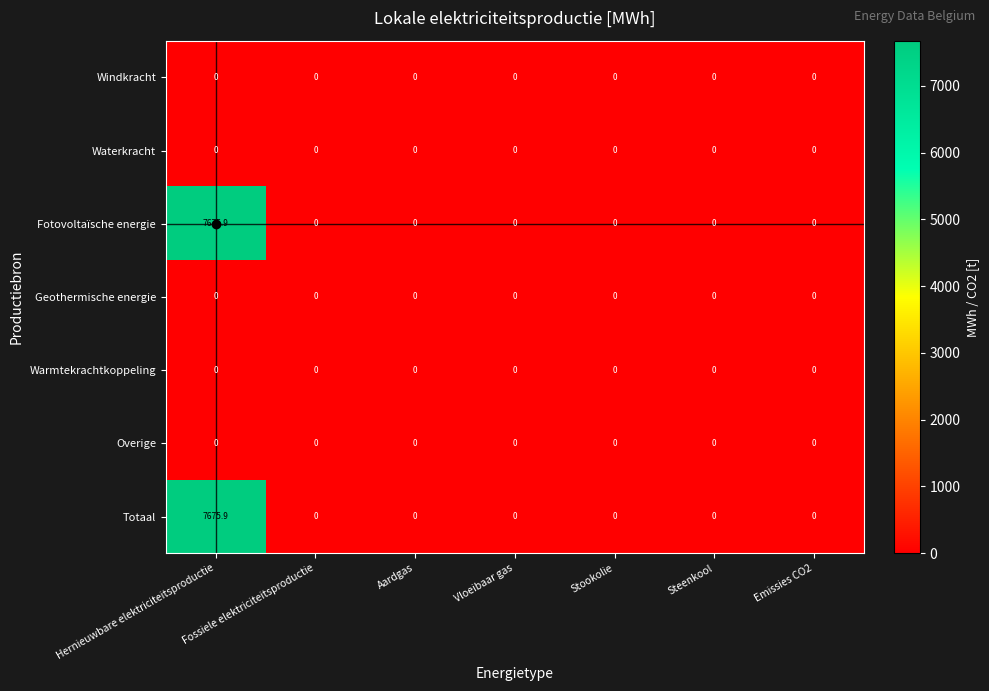

What is the highest value of the Totaal series?

7675.9